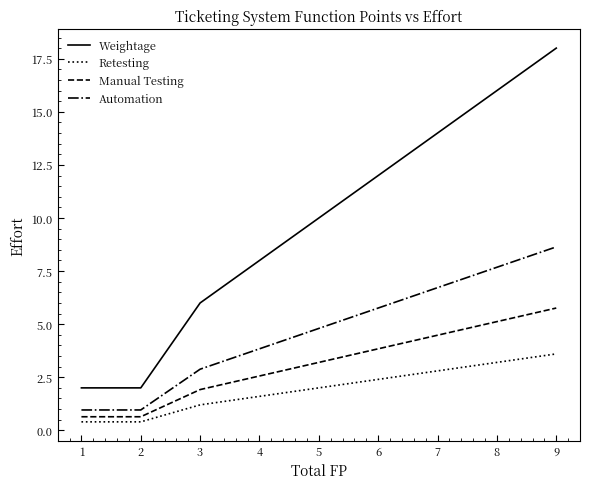

Does the chart display data point markers on the line(s)?

No